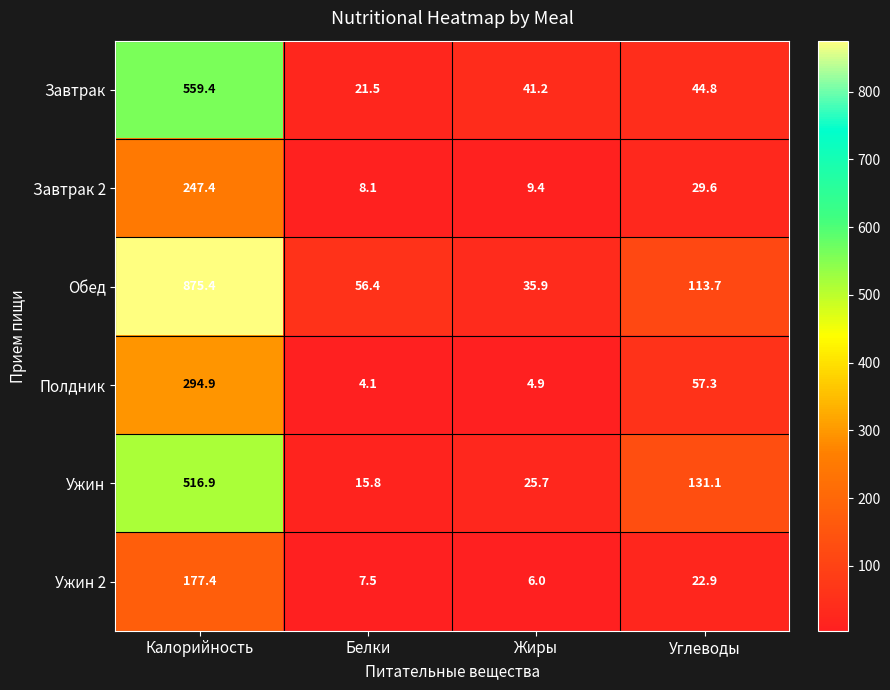

What is the sum of all Ужин values?

689.5